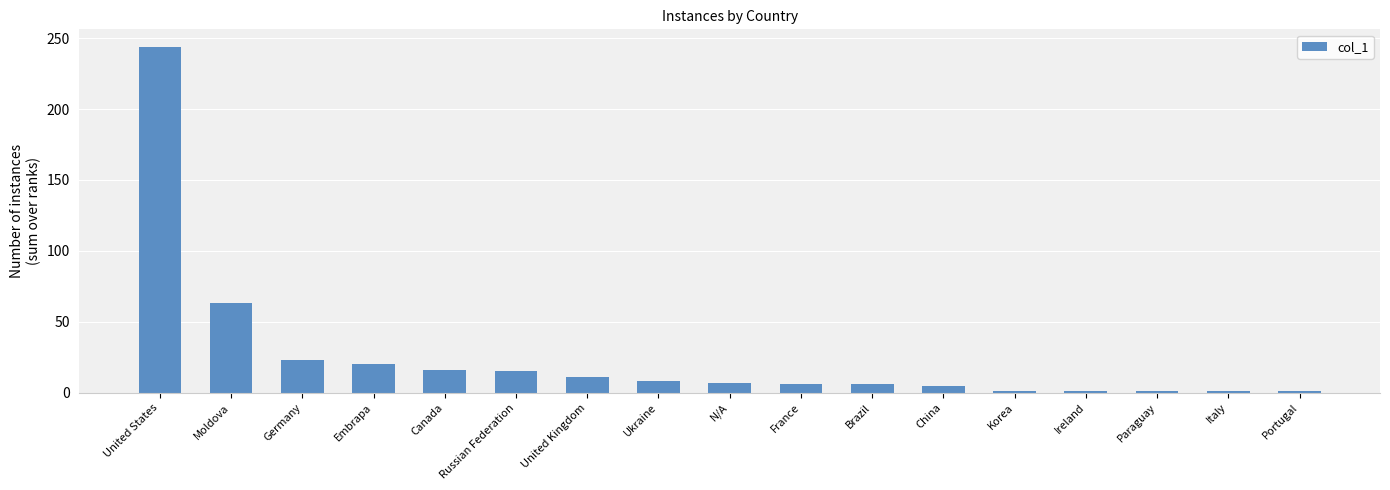

What is the sum of the values at China and Italy?

6